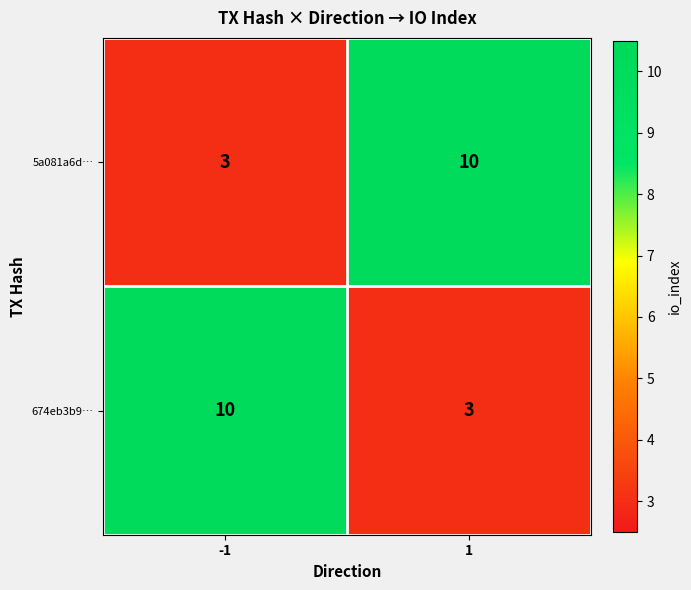

Rank the series at 1 from highest to lowest value.

5a081a6d…, 674eb3b9…